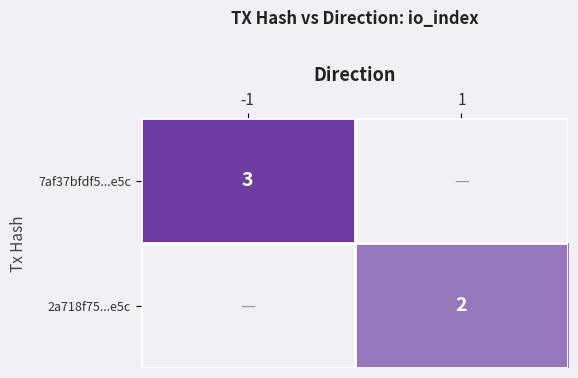

True or false: 7af37bfdf5...e5c has a value of 3 at -1.

True